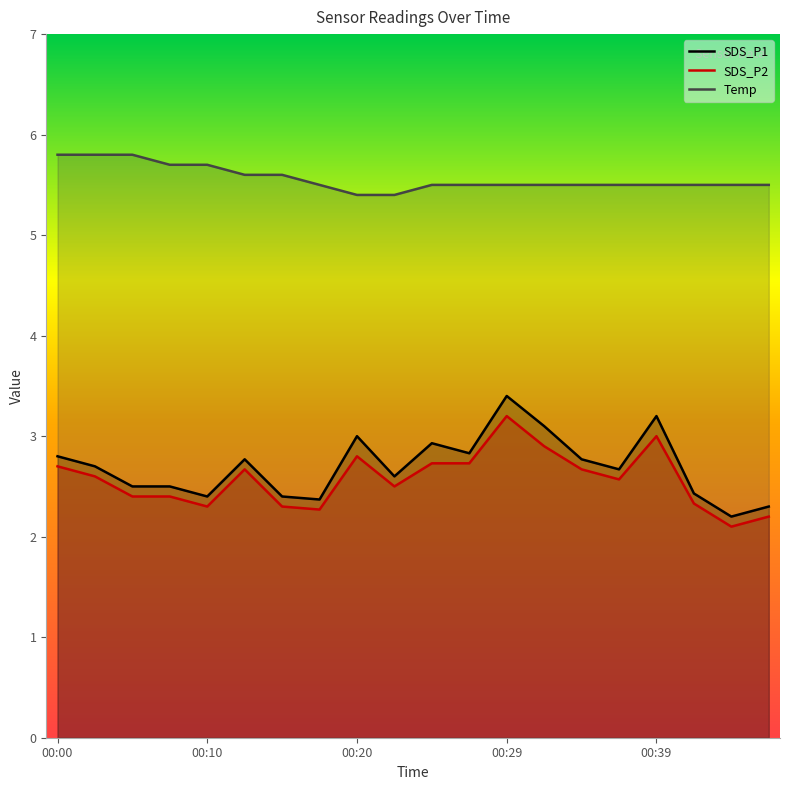

What are all the series names shown in the legend?

SDS_P1, SDS_P2, Temp